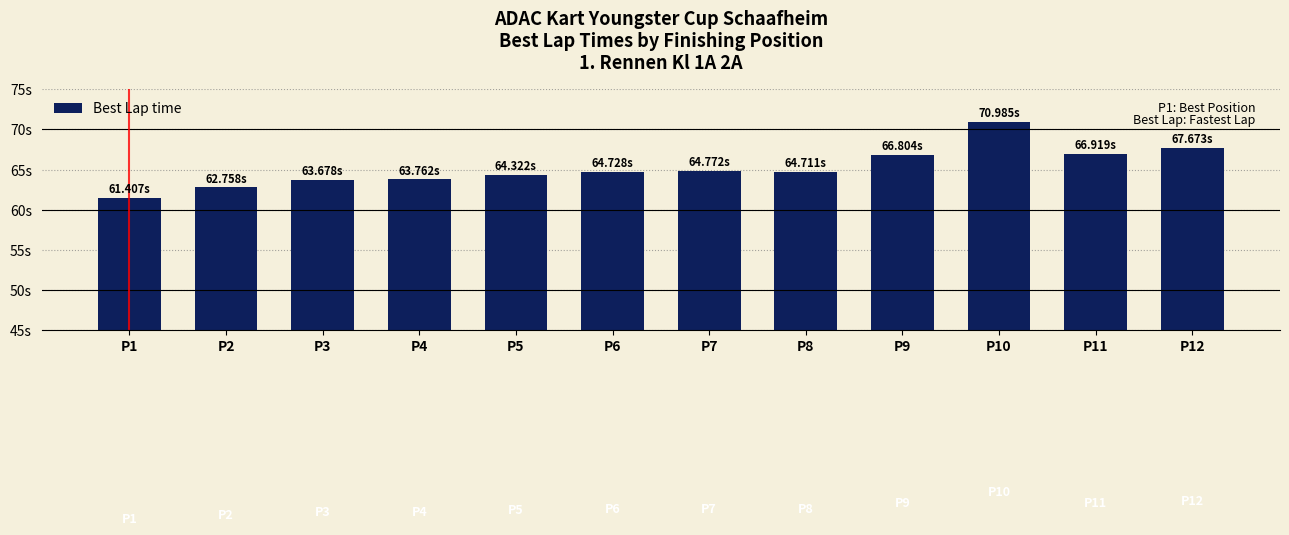

Are the bars horizontal?

No